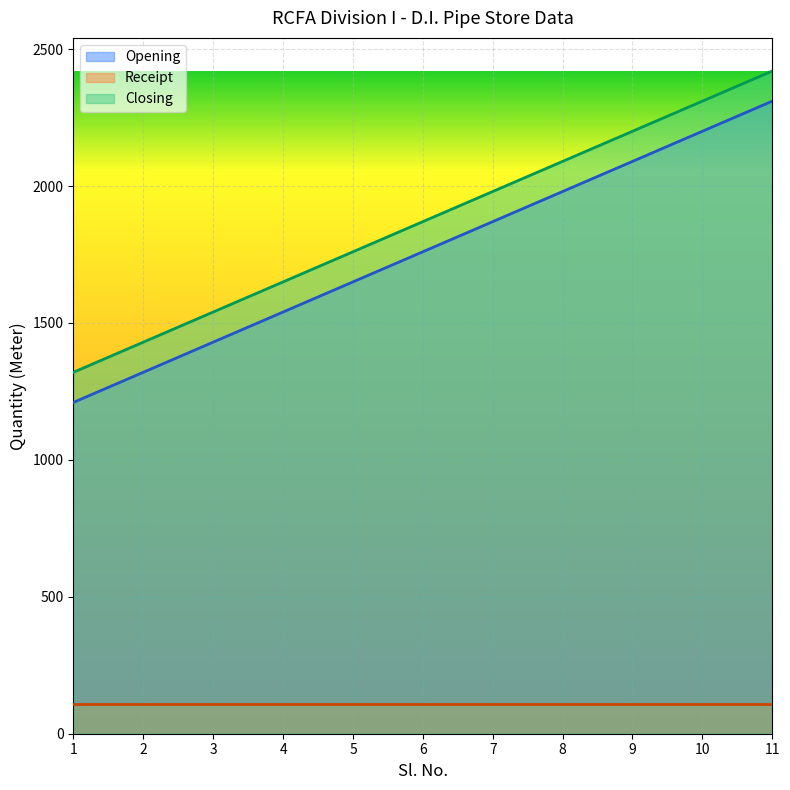

True or false: Closing and Opening intersect in this chart.

False